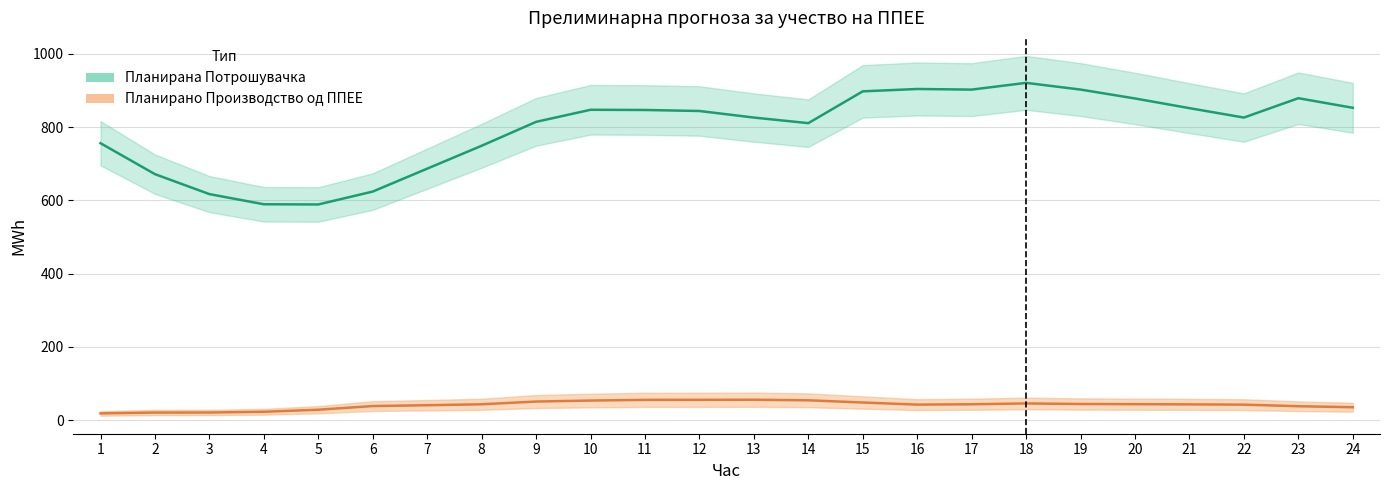

At which label does Планирана Потрошувачка first exceed 844?

10